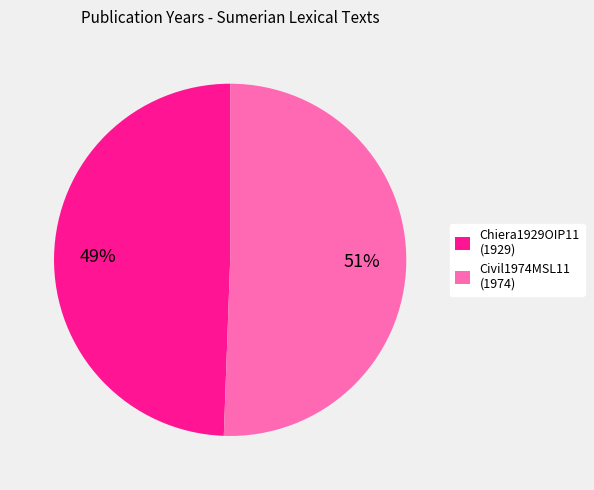

Rank the categories by value from lowest to highest.

Chiera1929OIP11, Civil1974MSL11